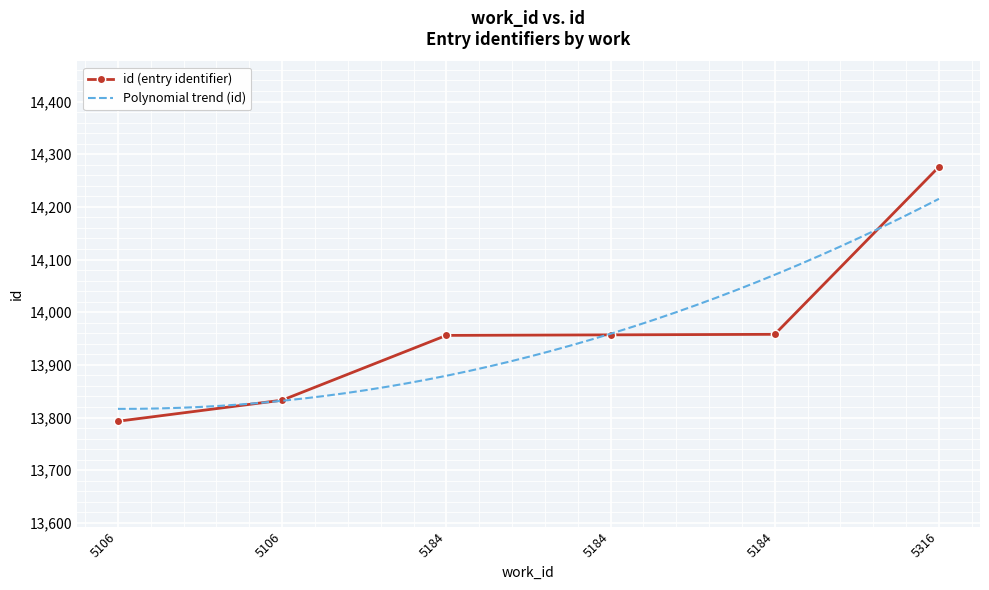

What is the sum of the values at 5184 and 5184?

27914